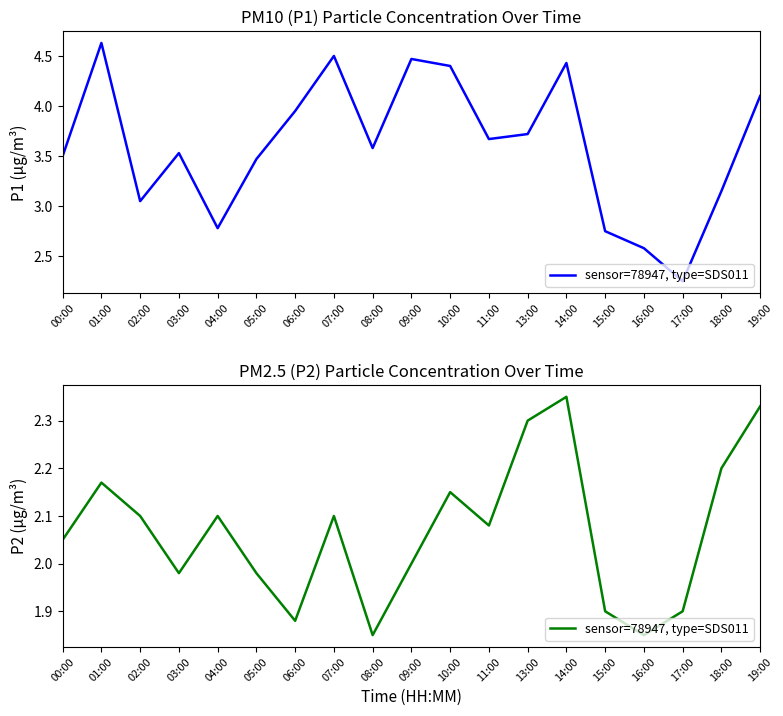

What is the sum of all values?

39.3